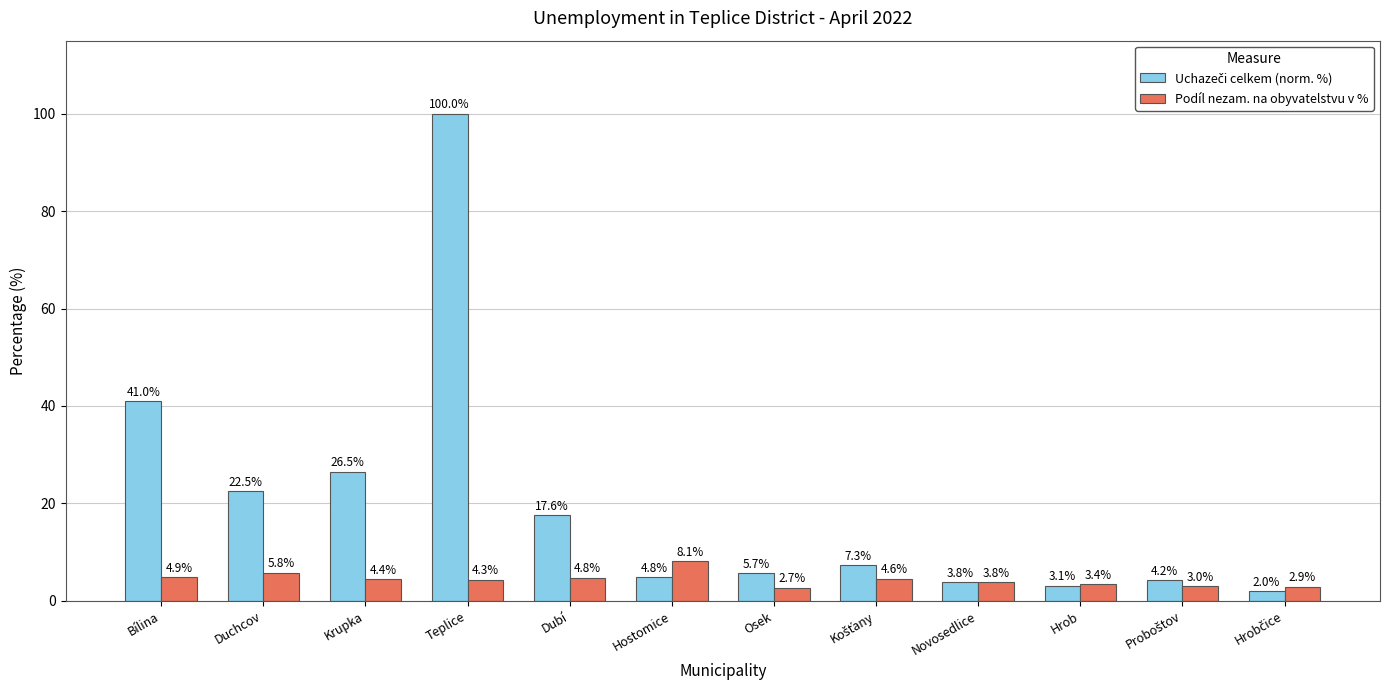

What is the average value of the Podíl nezam. na obyvatelstvu v % series?

4.4